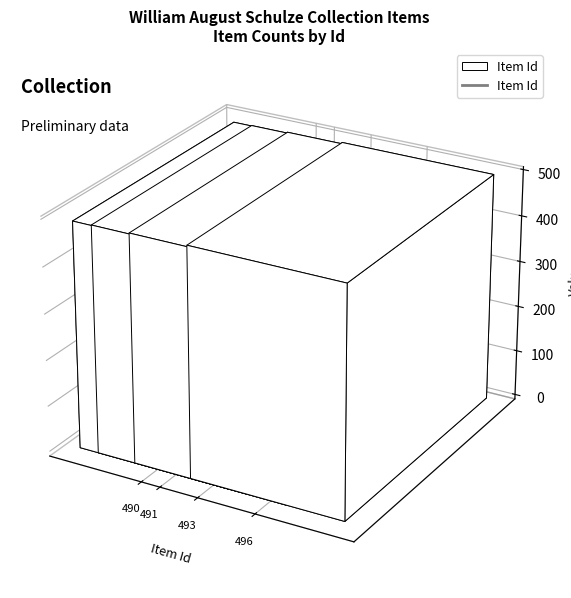

What is the value of the 3rd point from the left?

491